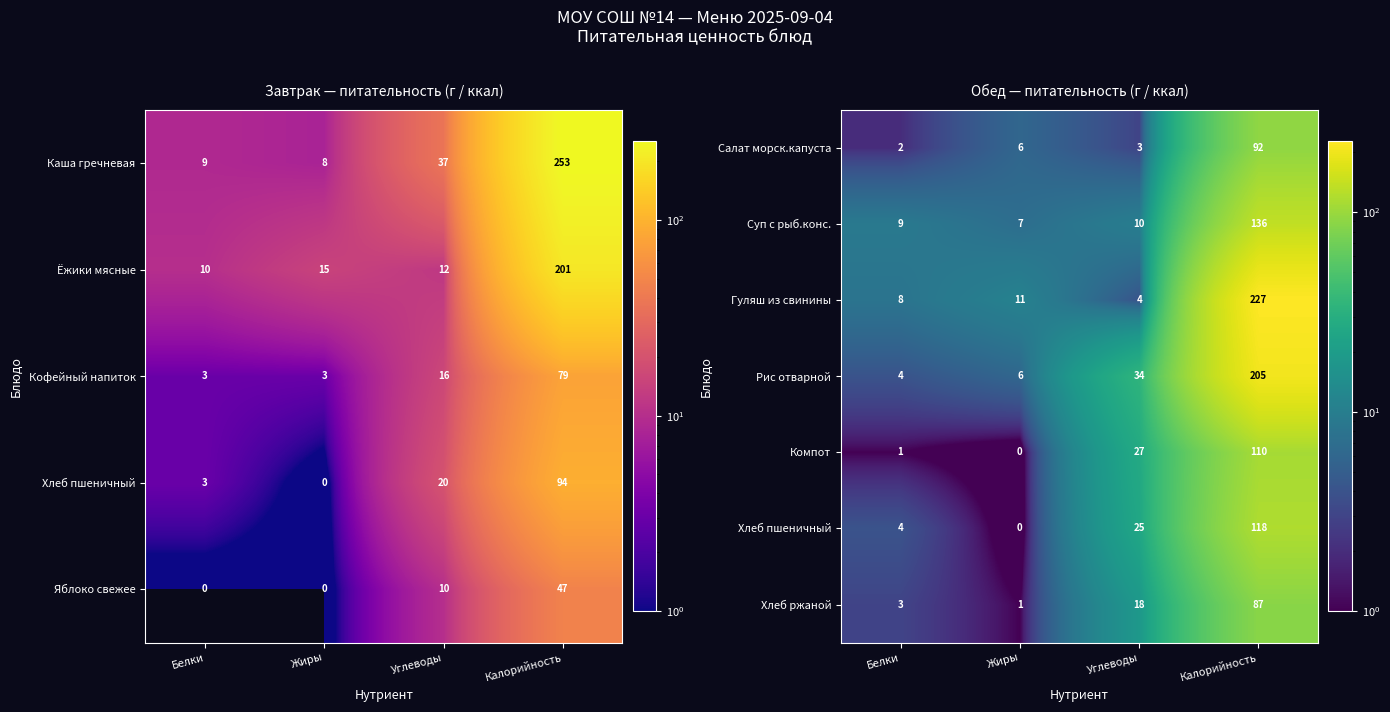

What is the sum of all Гуляш из свинины values?

250